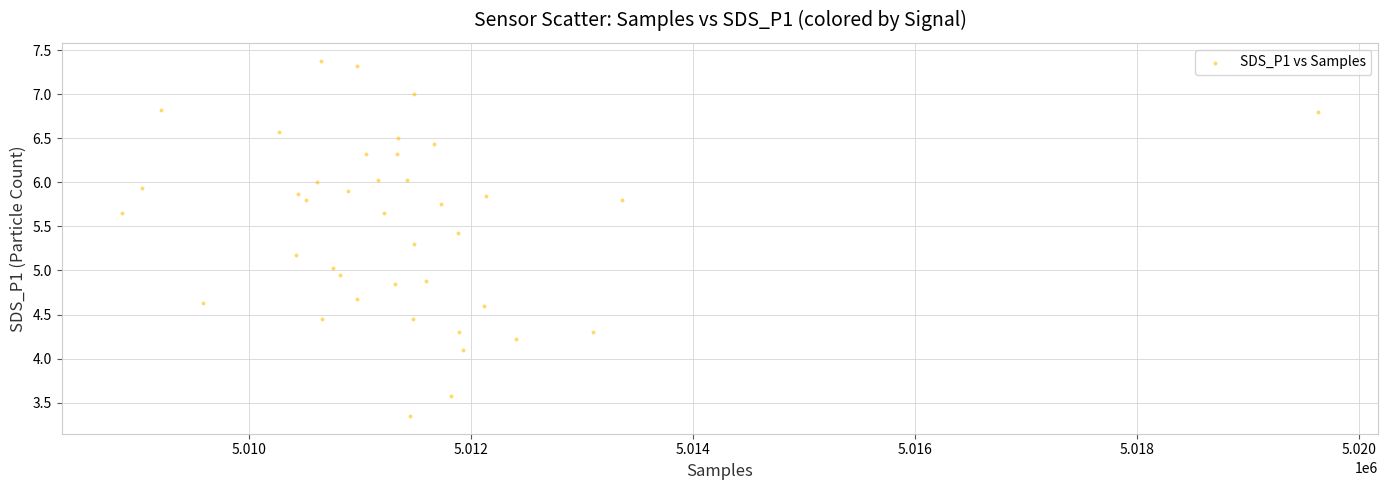

What is the range of X values (max minus min)?

10779.0